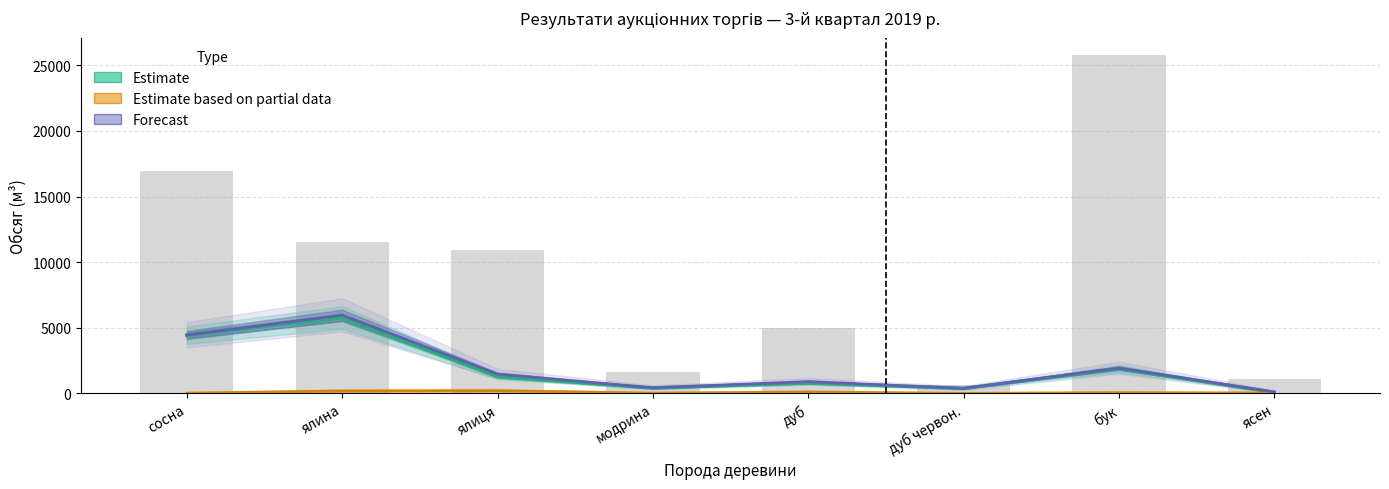

Is the value of виставлено_разом at дуб червон. greater than the value of Forecast at дуб червон.?

Yes